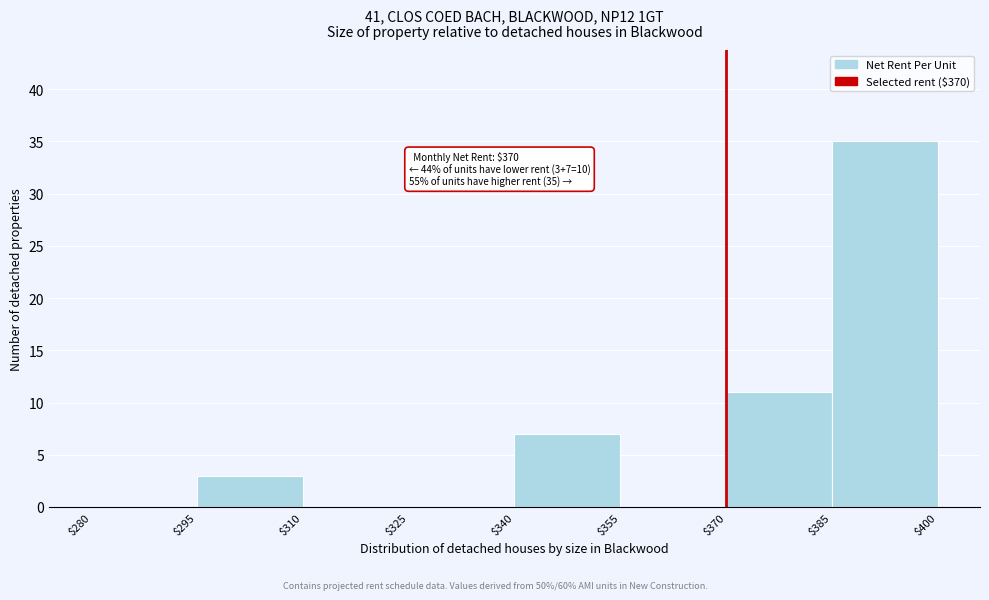

Which range on the x-axis has the tallest bar?

$385 to $400